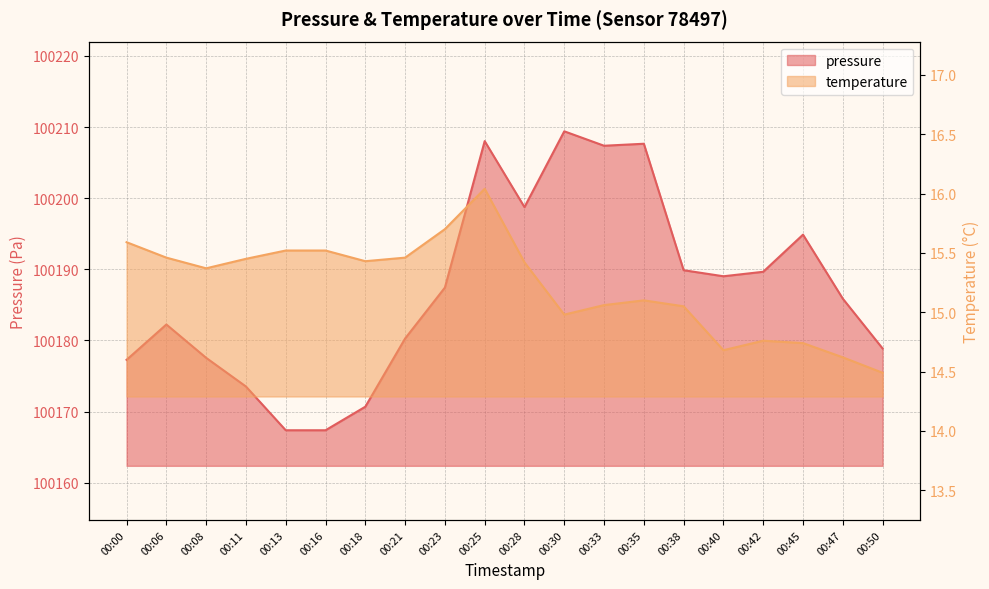

What is the difference between the temperature values at 00:13 and 00:35?

0.4